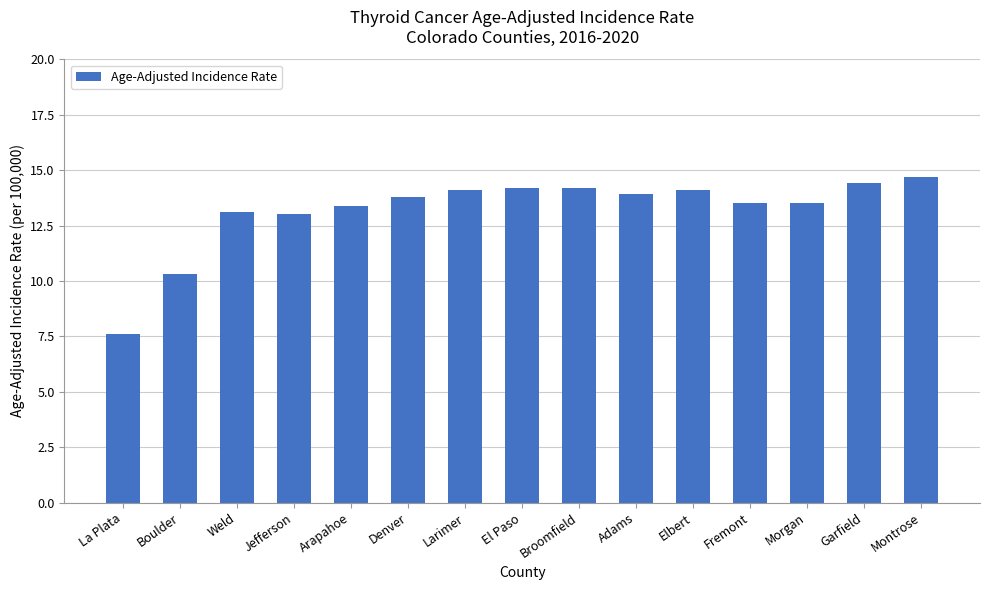

Reading left to right, transcribe all the data shown in this chart.

7.6	10.3	13.1	13.0	13.4	13.8	14.1	14.2	14.2	13.9	14.1	13.5	13.5	14.4	14.7